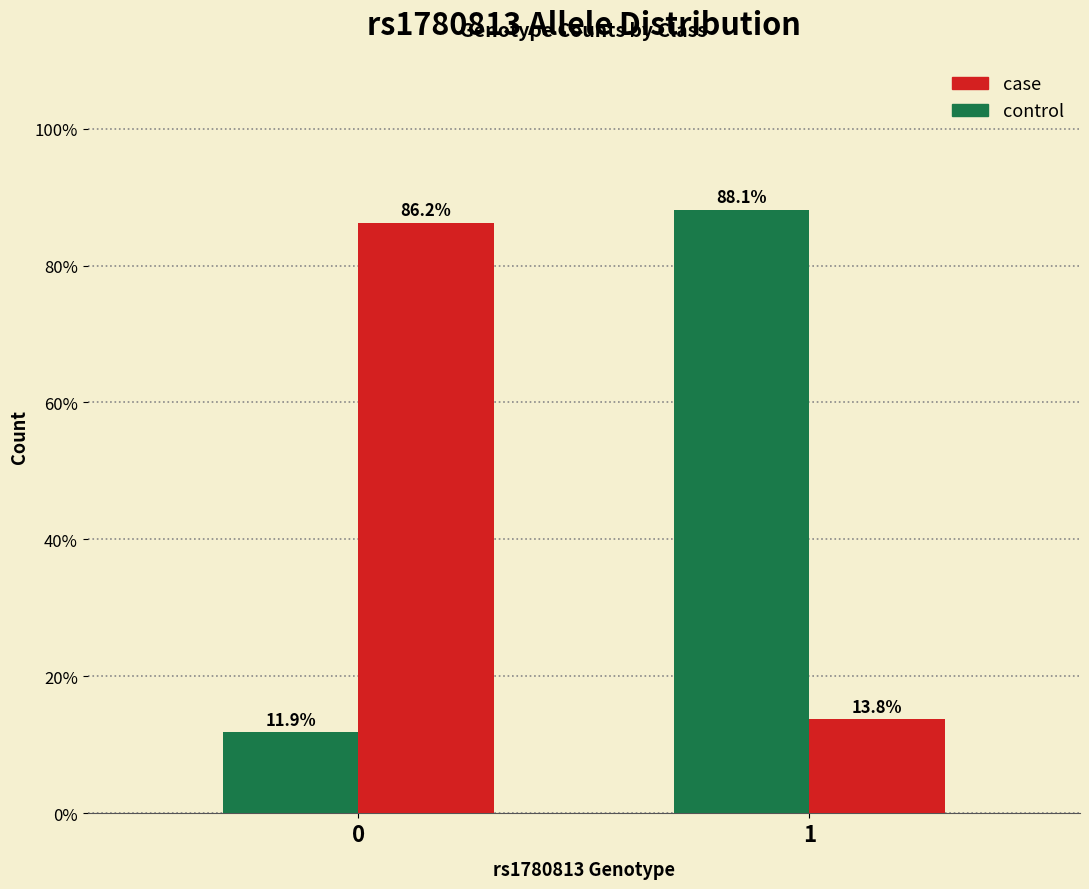

What is the maximum value shown in the chart?

88.1